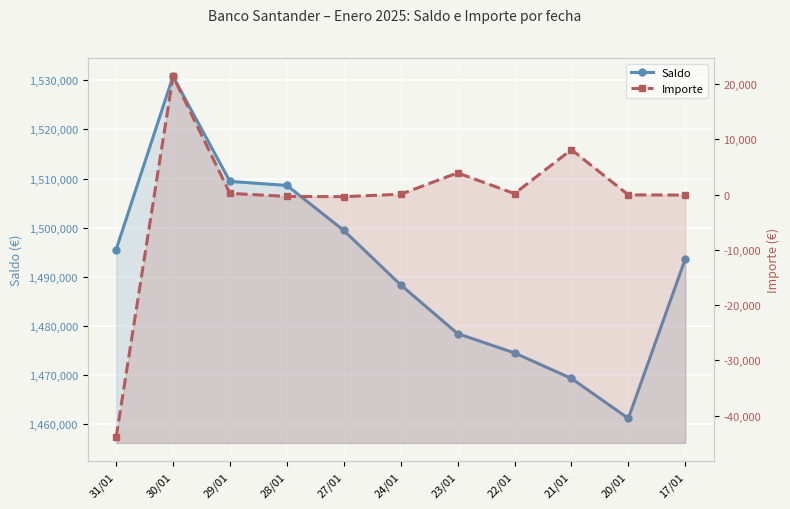

In Importe, how many points are higher than both neighbors (excluding endpoints)?

3